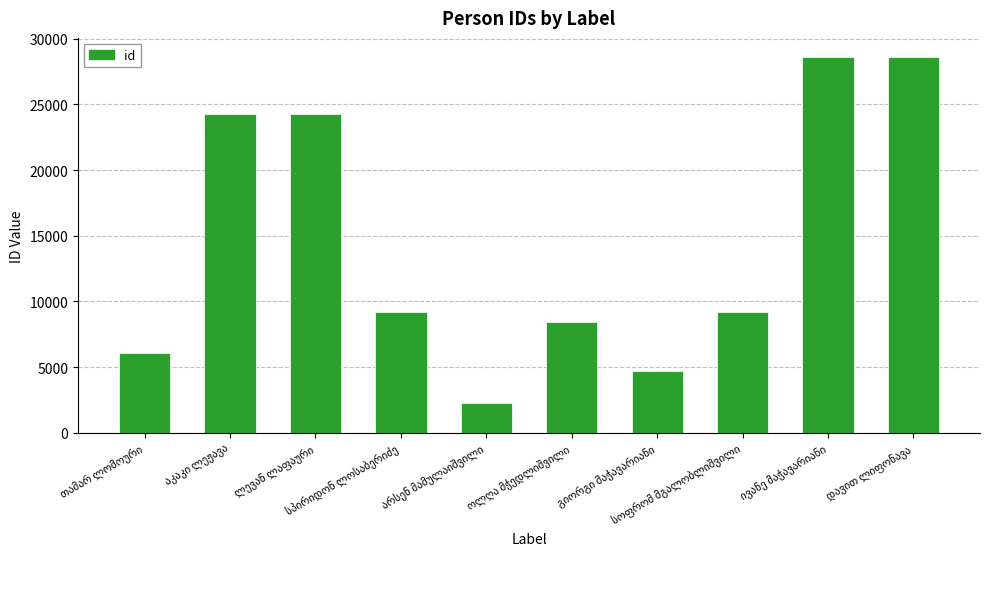

What is the greatest value displayed?

28626